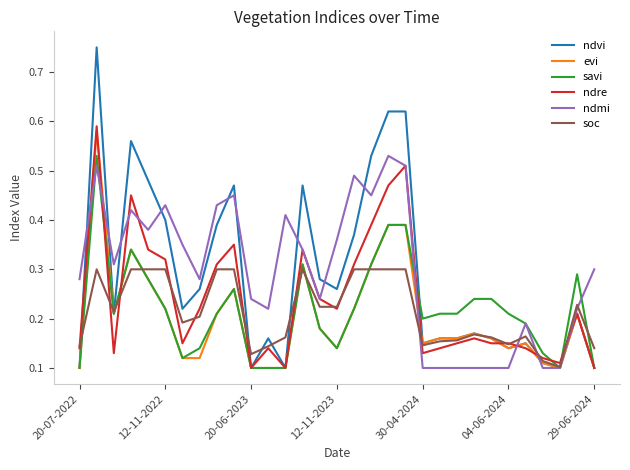

Which series has the largest range (max minus min)?

ndvi